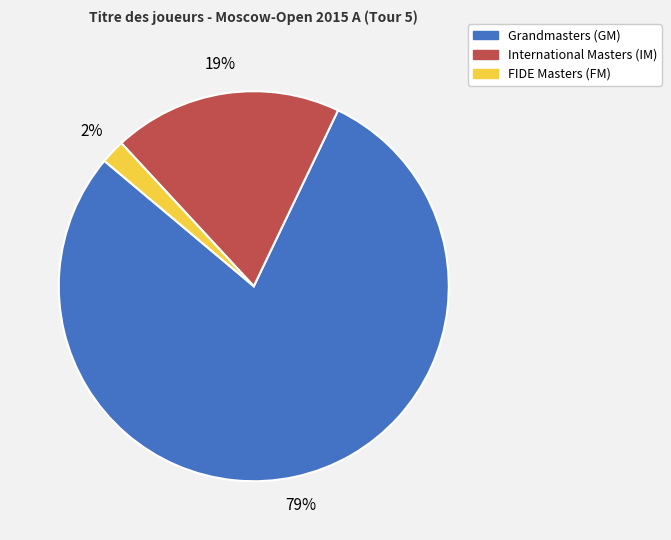

Does any single category account for the majority?

Yes